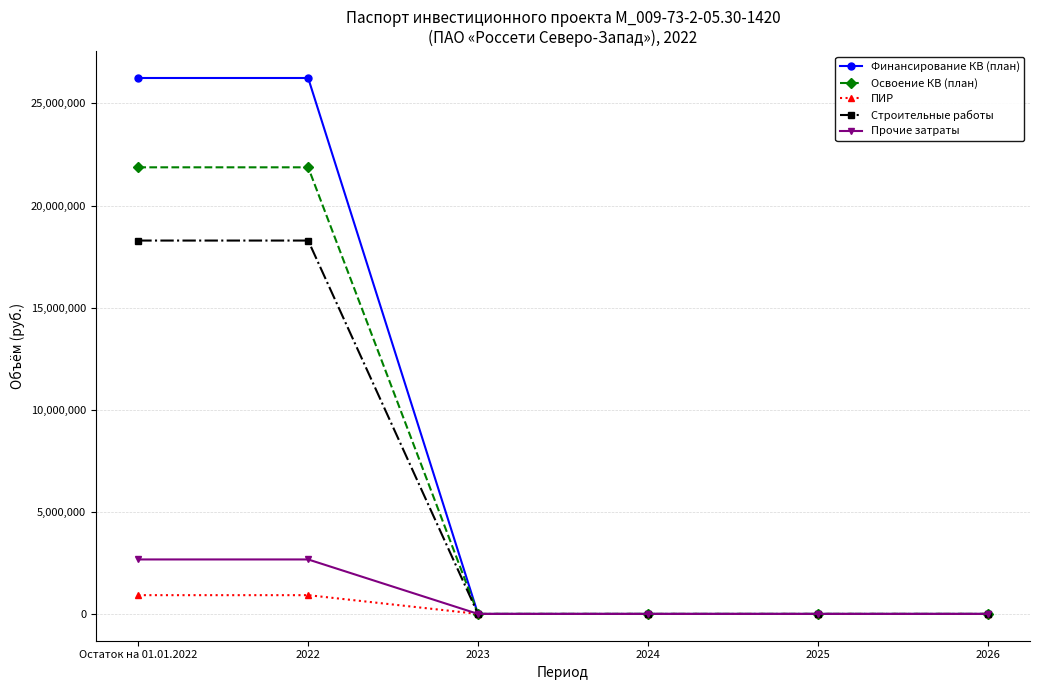

How many distinct data groups are displayed?

5